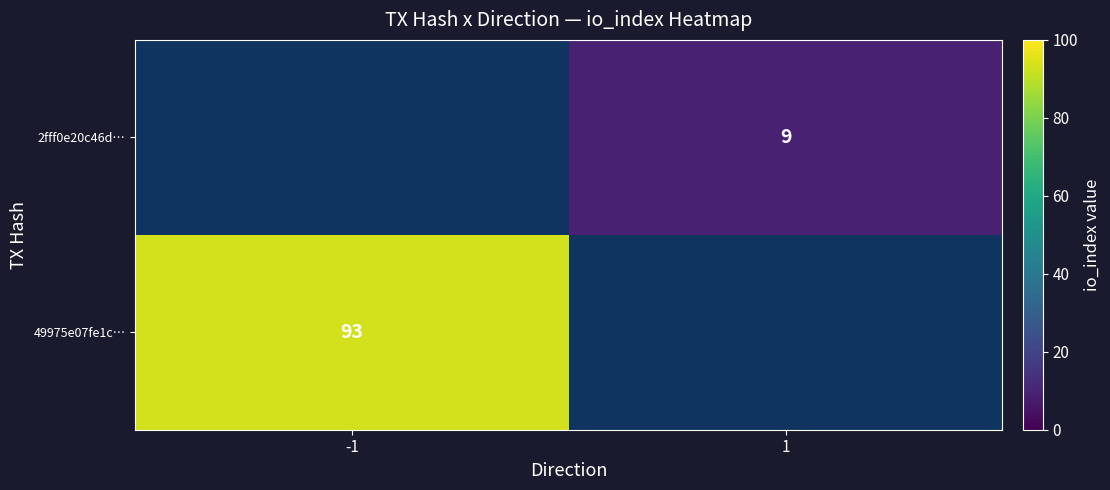

Is it true that 49975e07fe1c… equals 93 at -1?

True